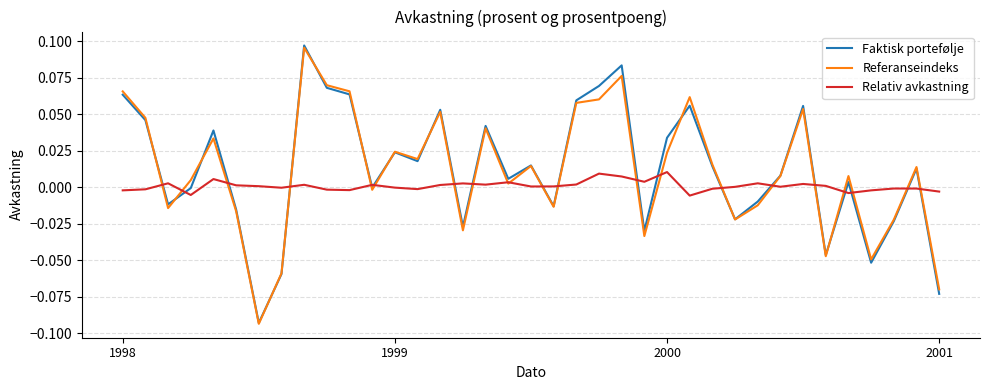

Which series has the largest range (max minus min)?

Faktisk portefølje